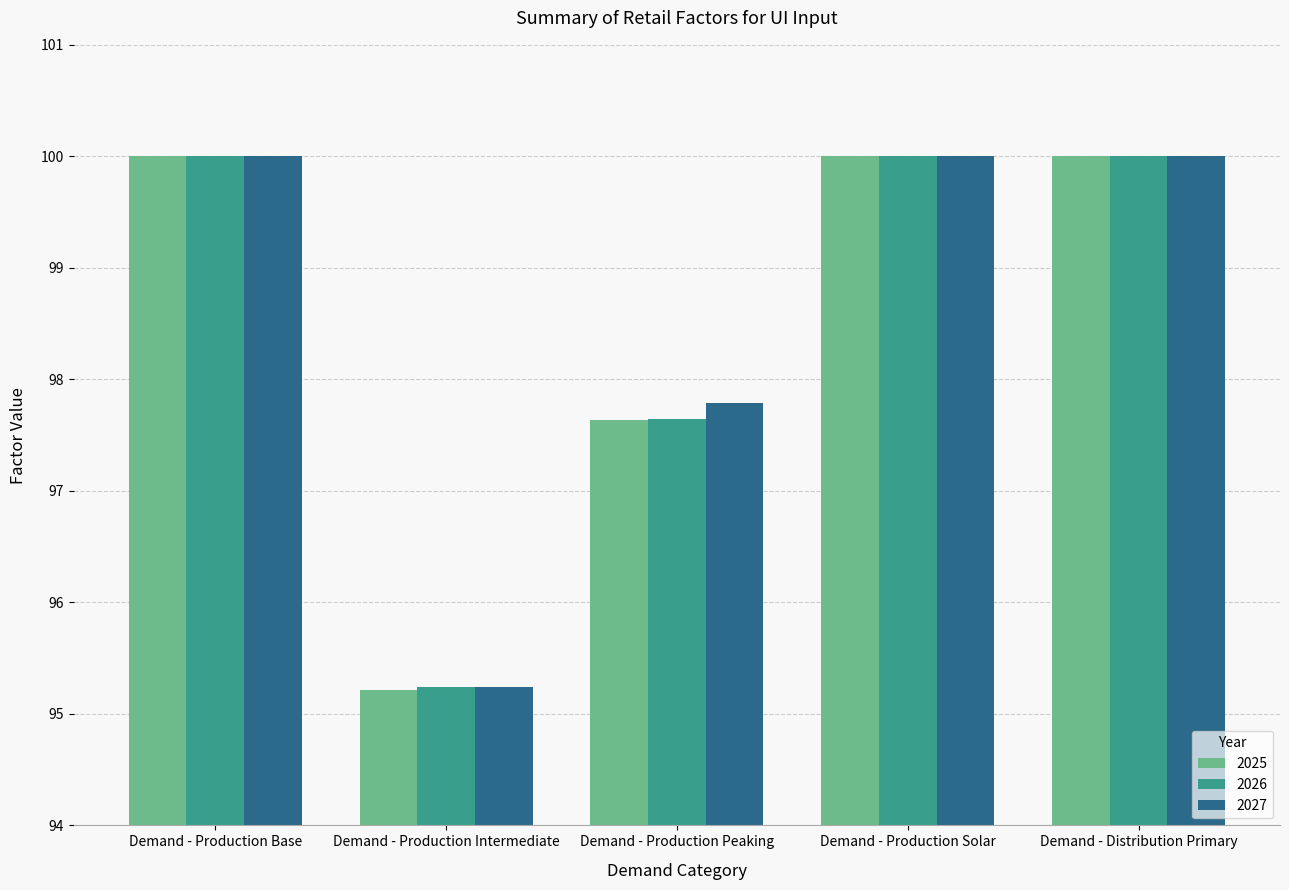

The value of 2027 at Demand - Production Solar is 100.0. True or false?

True